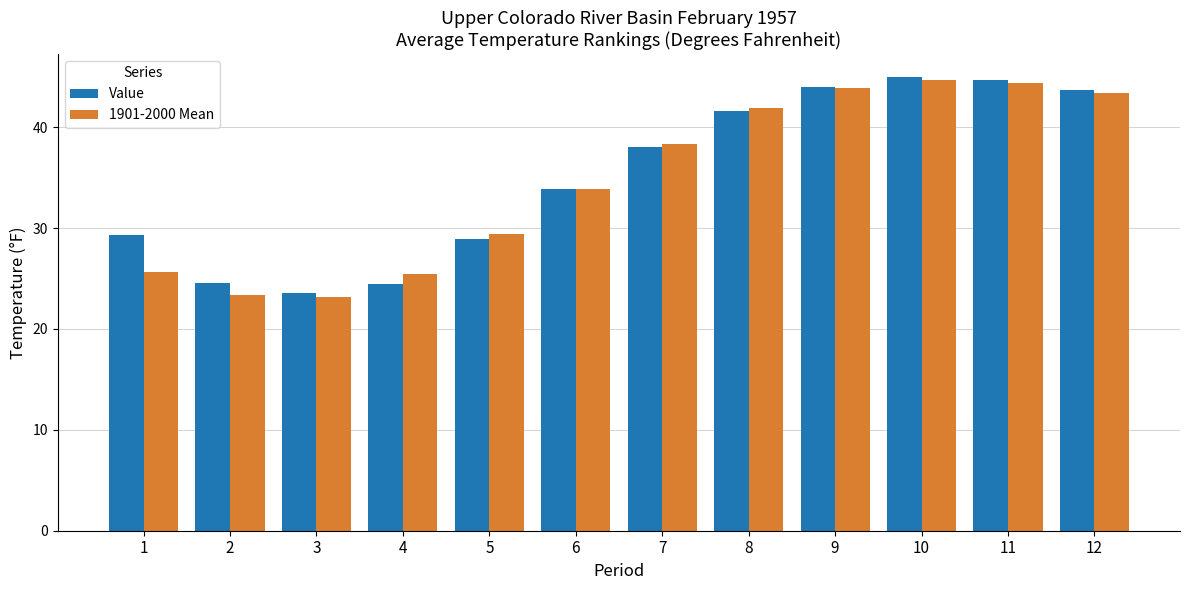

What is the minimum value for Value?

23.6